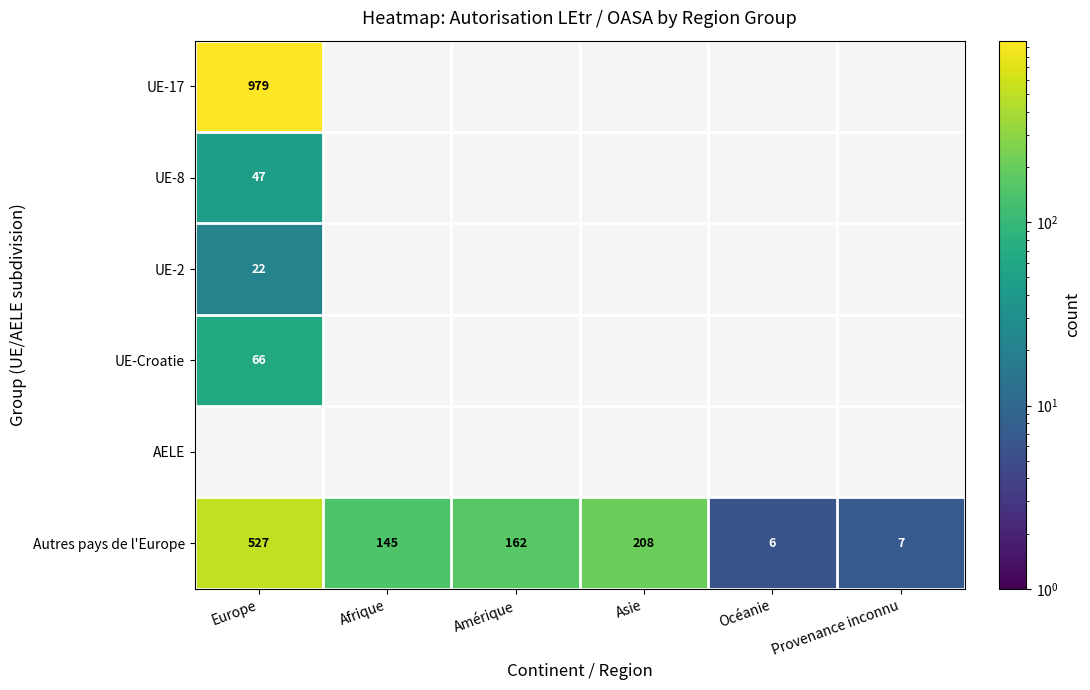

Where does the Autres pays de l'Europe series first go above 162?

Europe